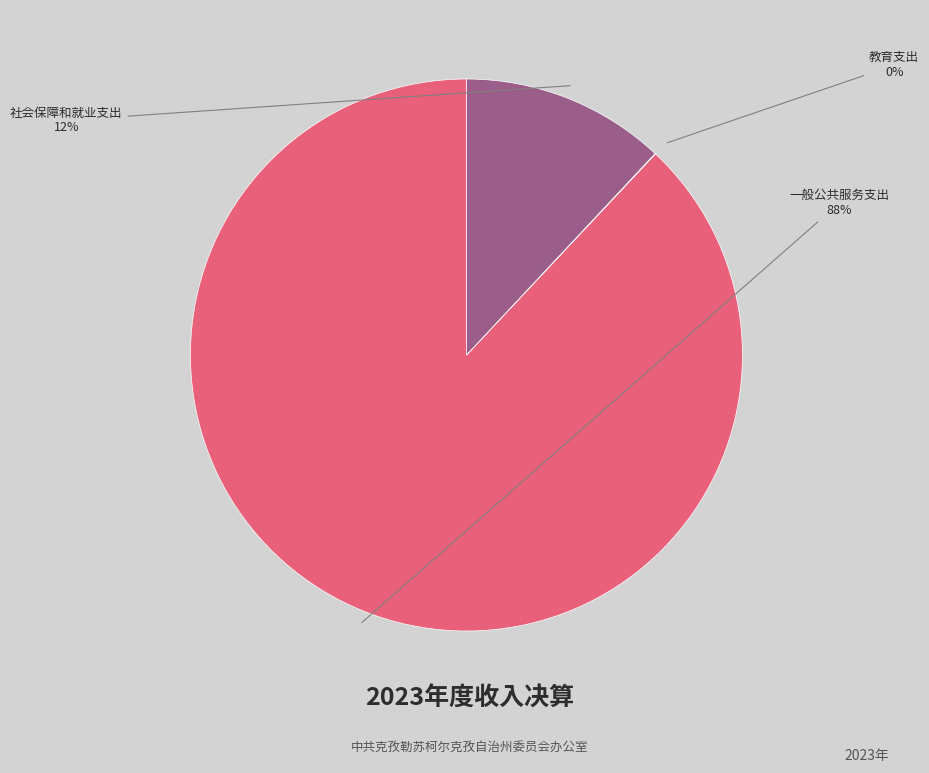

Is it true that 社会保障和就业支出 is 12% of the pie?

True